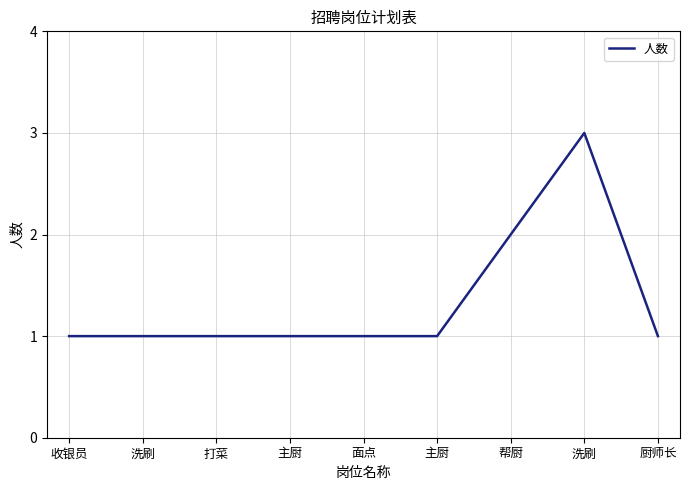

How many values are between 1 and 2?

8